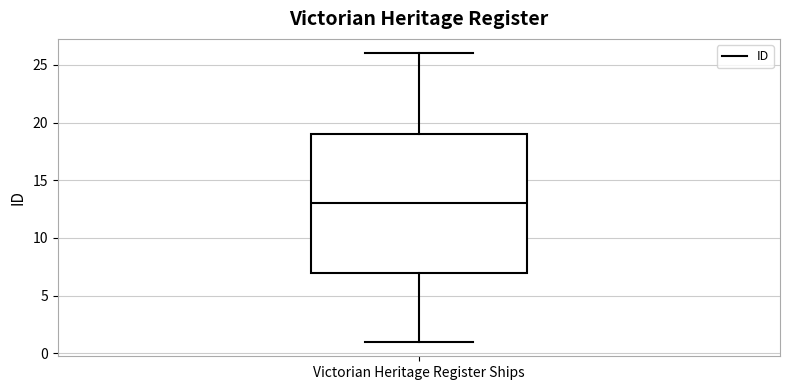

Where does the lower whisker of the box for Victorian Heritage Register Ships end on the y-axis? The values are not printed on the chart, so give them approximately, as read against the axis.

1